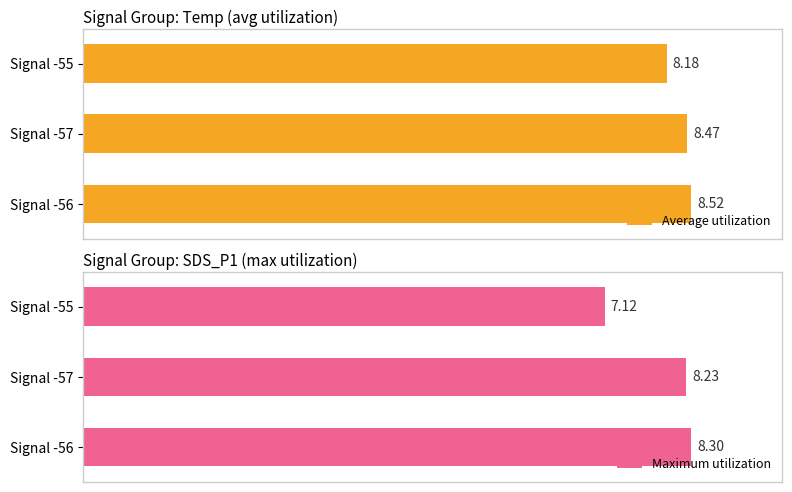

Rank the series by their maximum value, from highest to lowest.

Average utilization, Maximum utilization